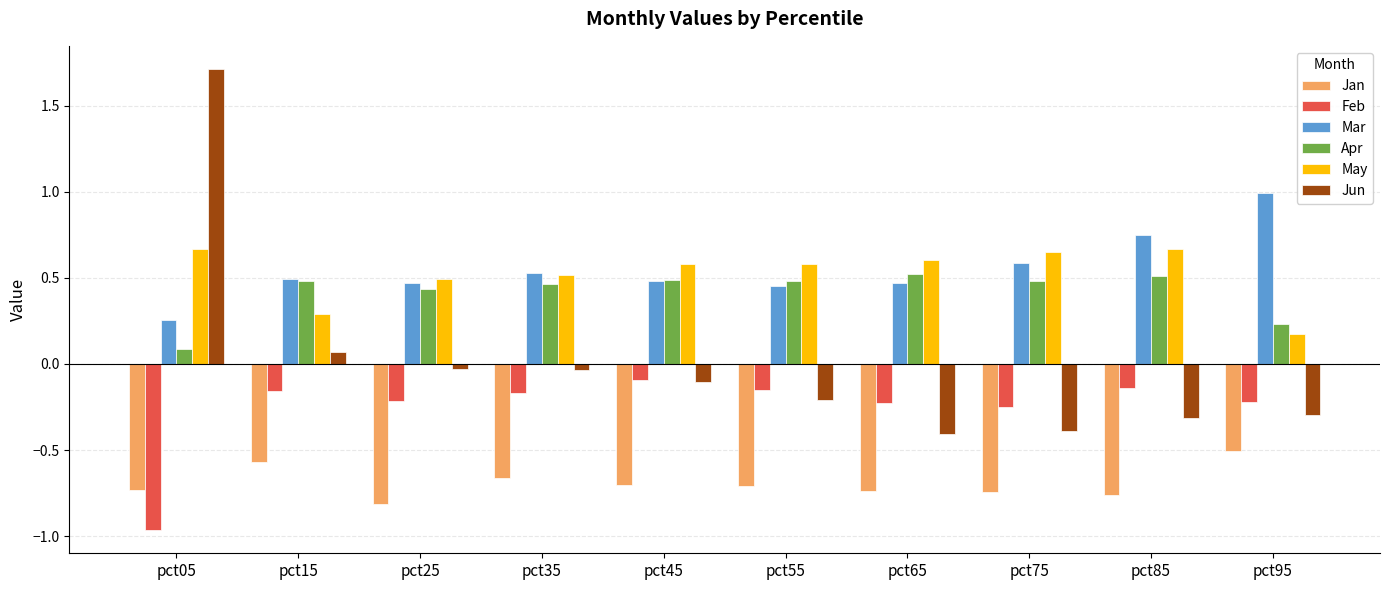

What is the total value across all series at pct05?

1.0